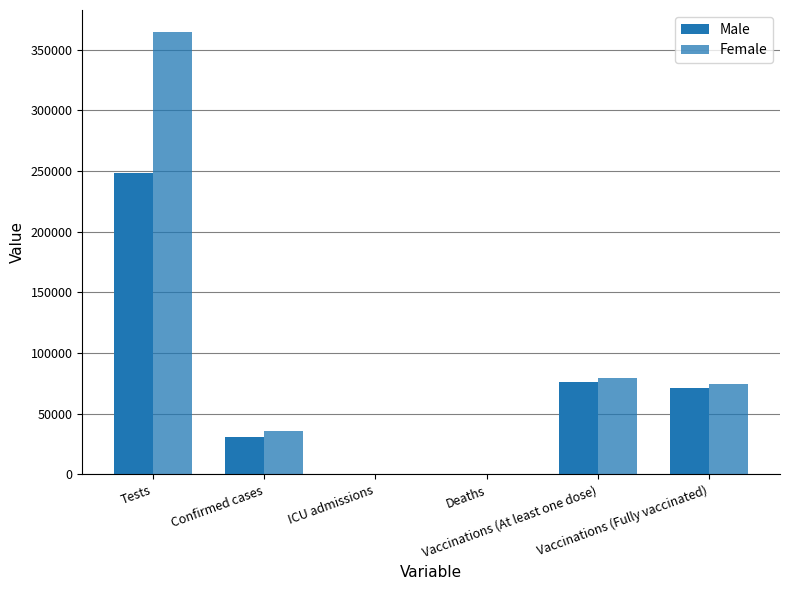

How many groups of bars are there?

6